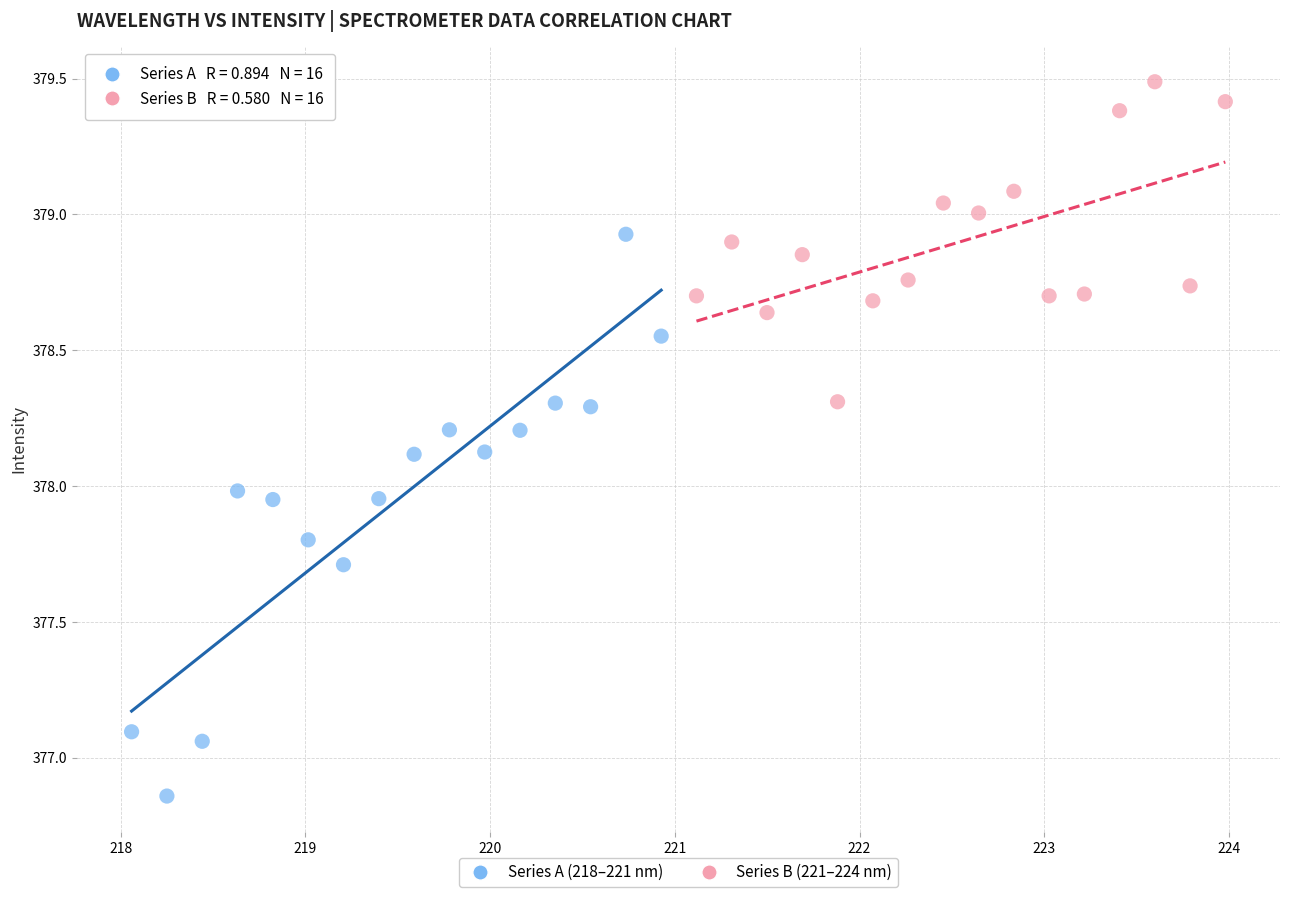

Which series has the widest spread of Y values?

Series A (218–221 nm)